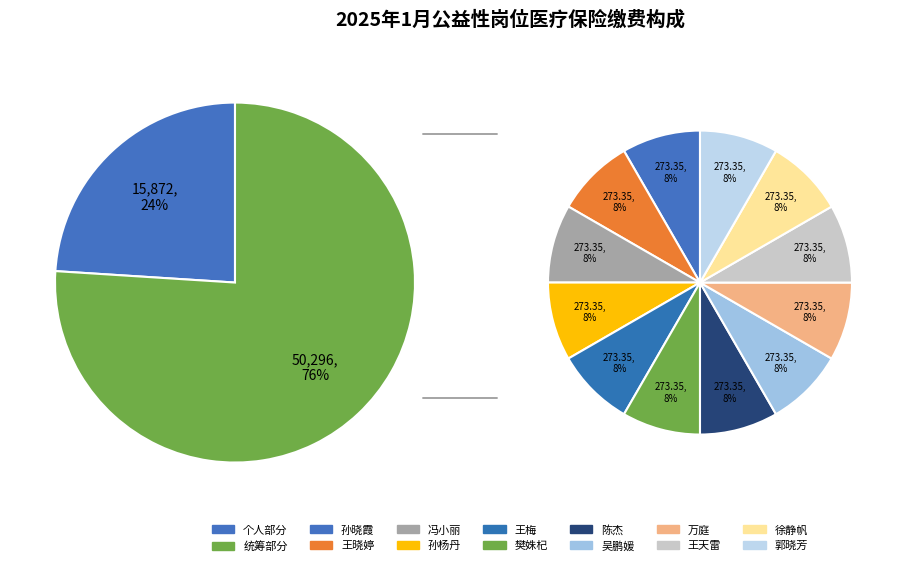

To the nearest percent, what is the average slice percentage?

8%